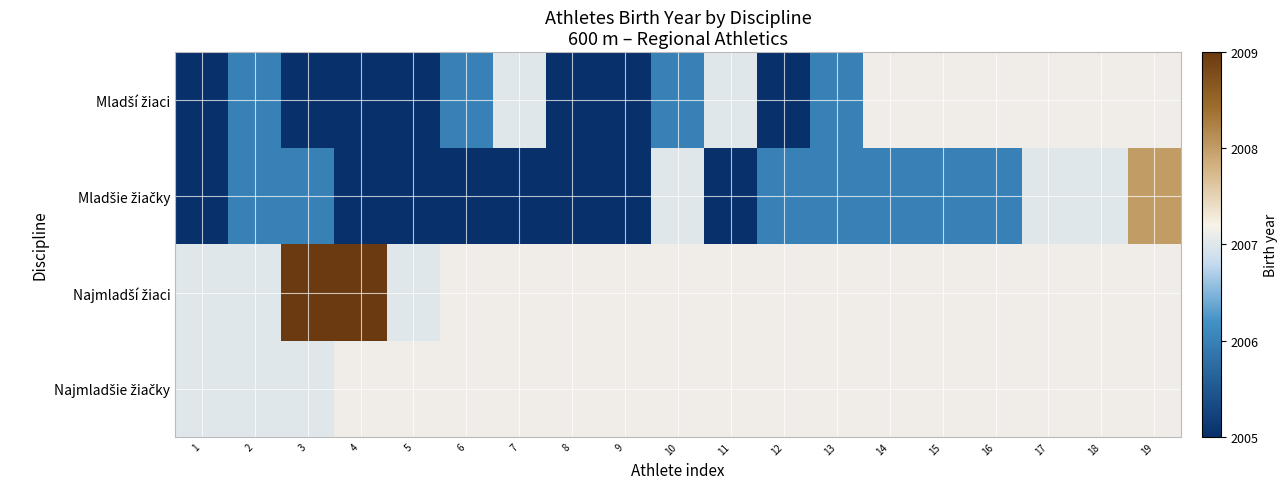

Which series has the largest total across all categories?

Mladšie žiačky